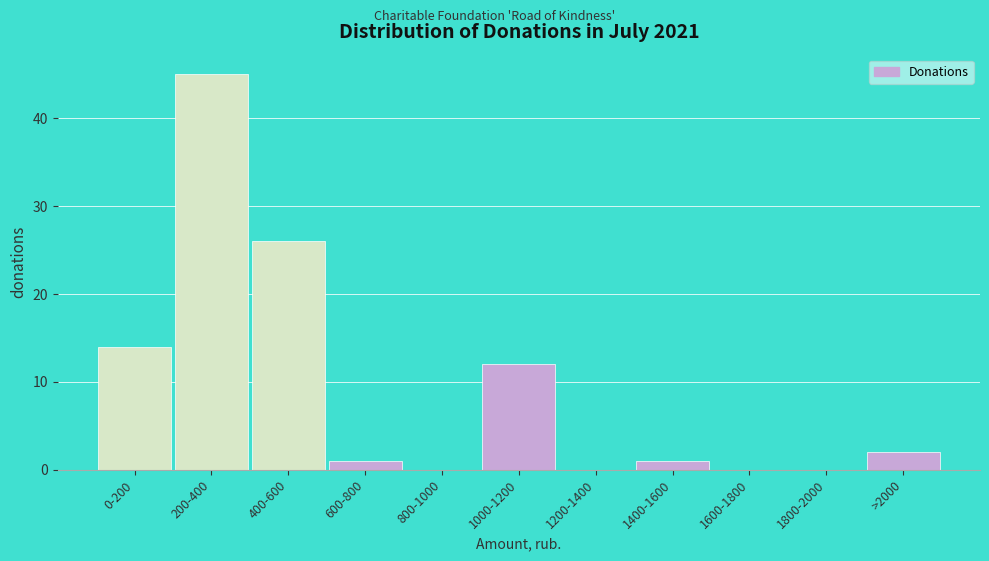

Reading left to right, transcribe all the data shown in this chart.

0-200=14	200-400=45	400-600=26	600-800=1	800-1000=0	1000-1200=12	1200-1400=0	1400-1600=1	1600-1800=0	1800-2000=0	>2000=2